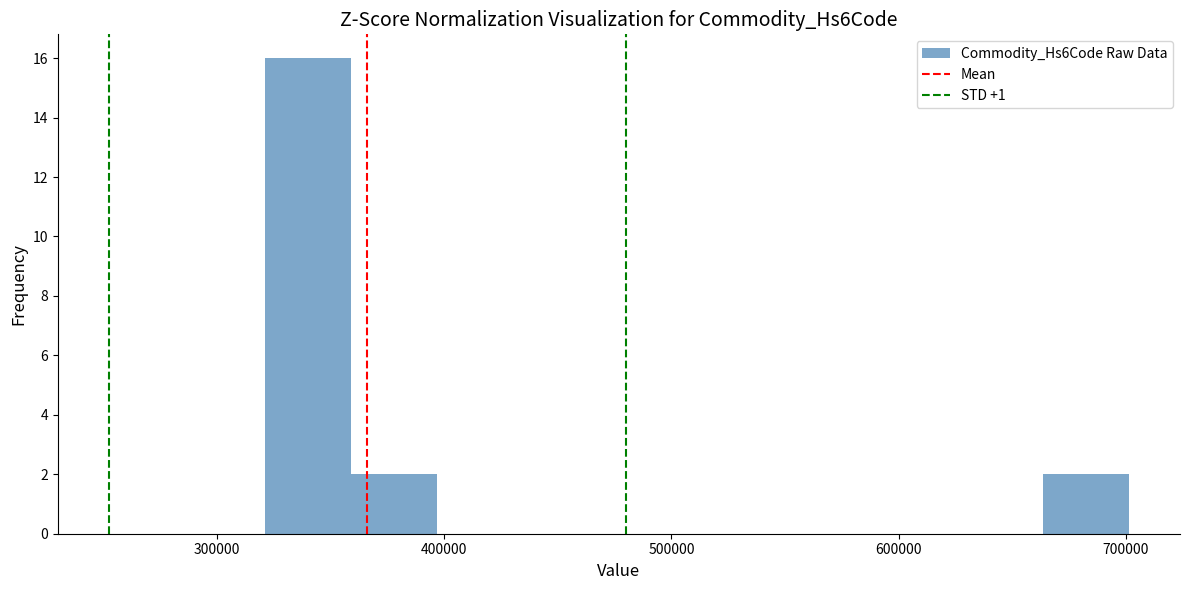

Read against the x-axis, roughly where is the centre of the tallest bar?

340000